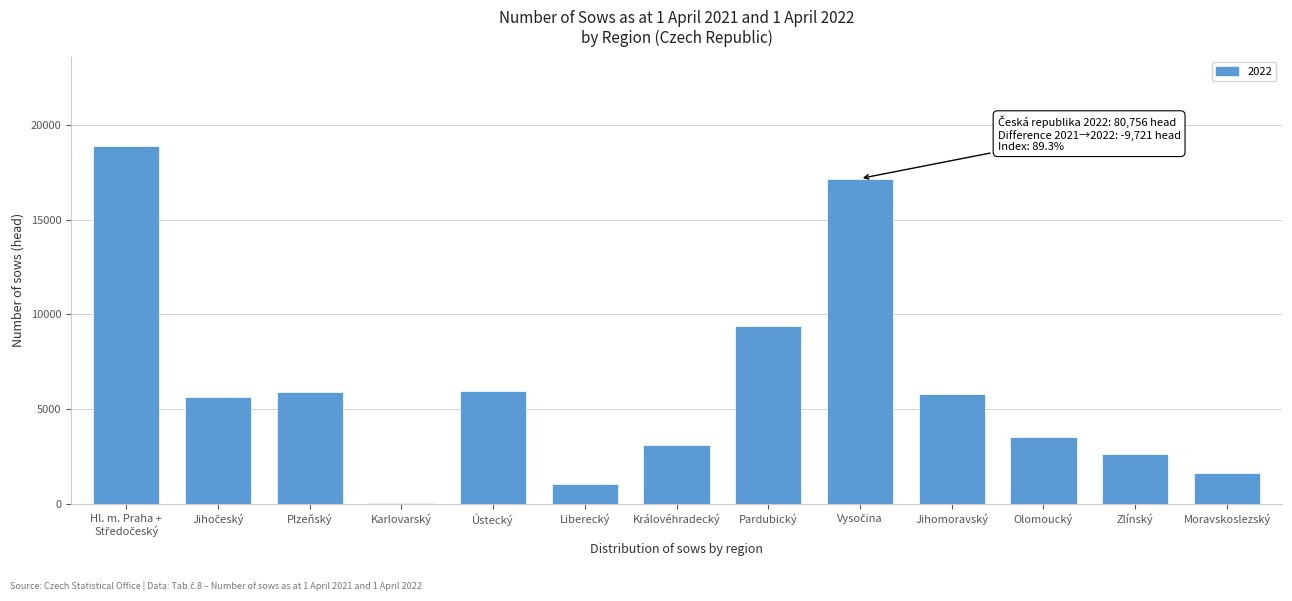

What is the sum of the values at Zlínský and Královéhradecký?

5748